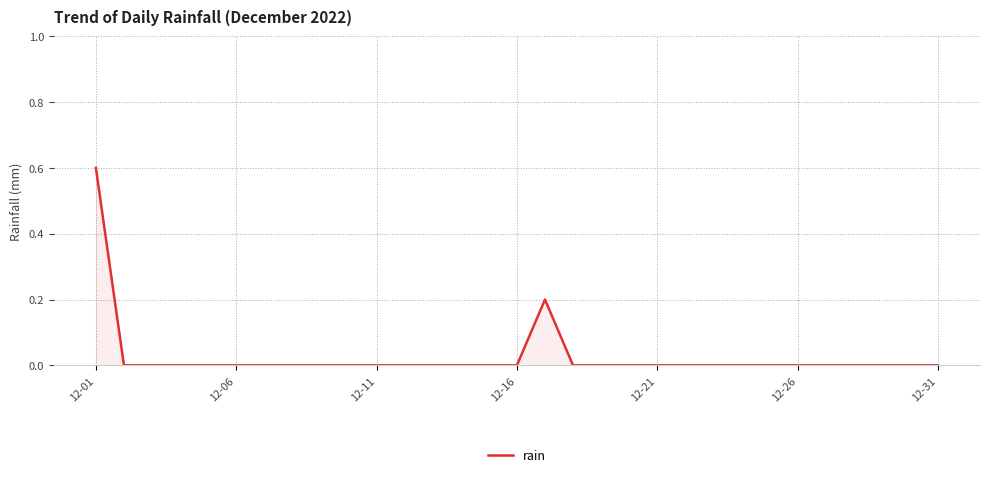

What is the maximum value shown in the chart?

0.6